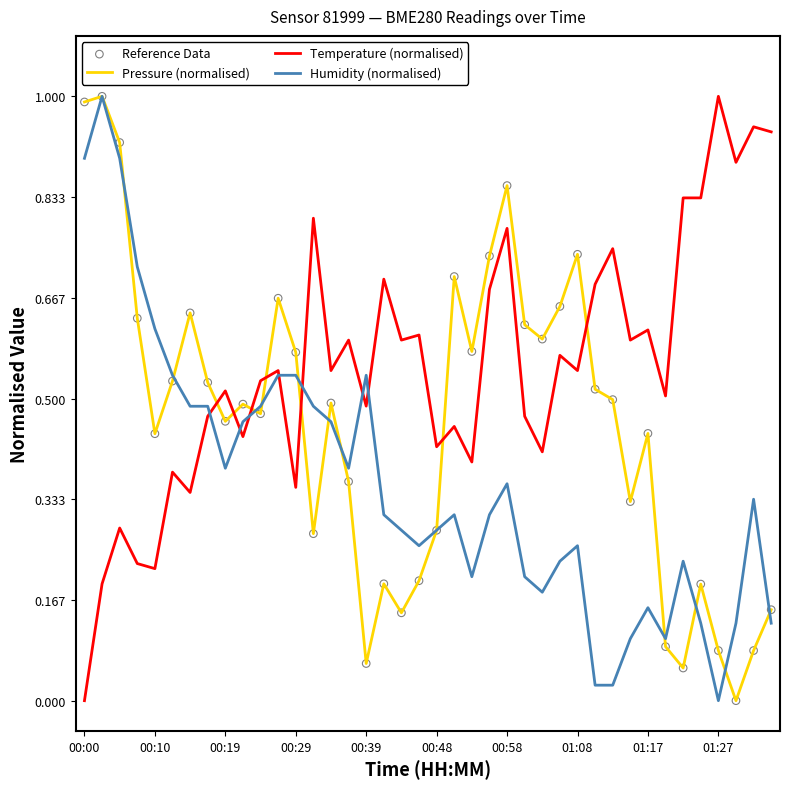

At how many categories does at least one series exceed 0?

40